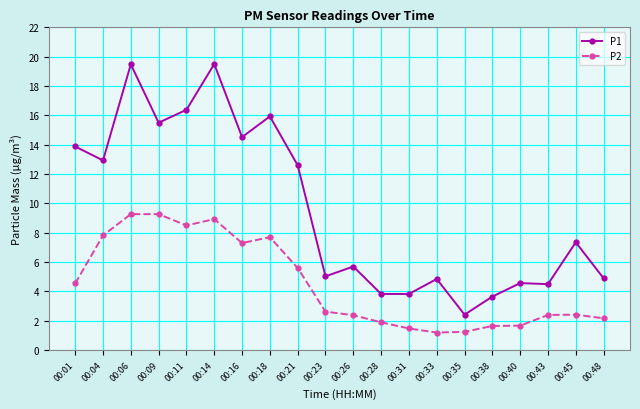

What is the value of the P1 point at the 20th from the left?

4.9